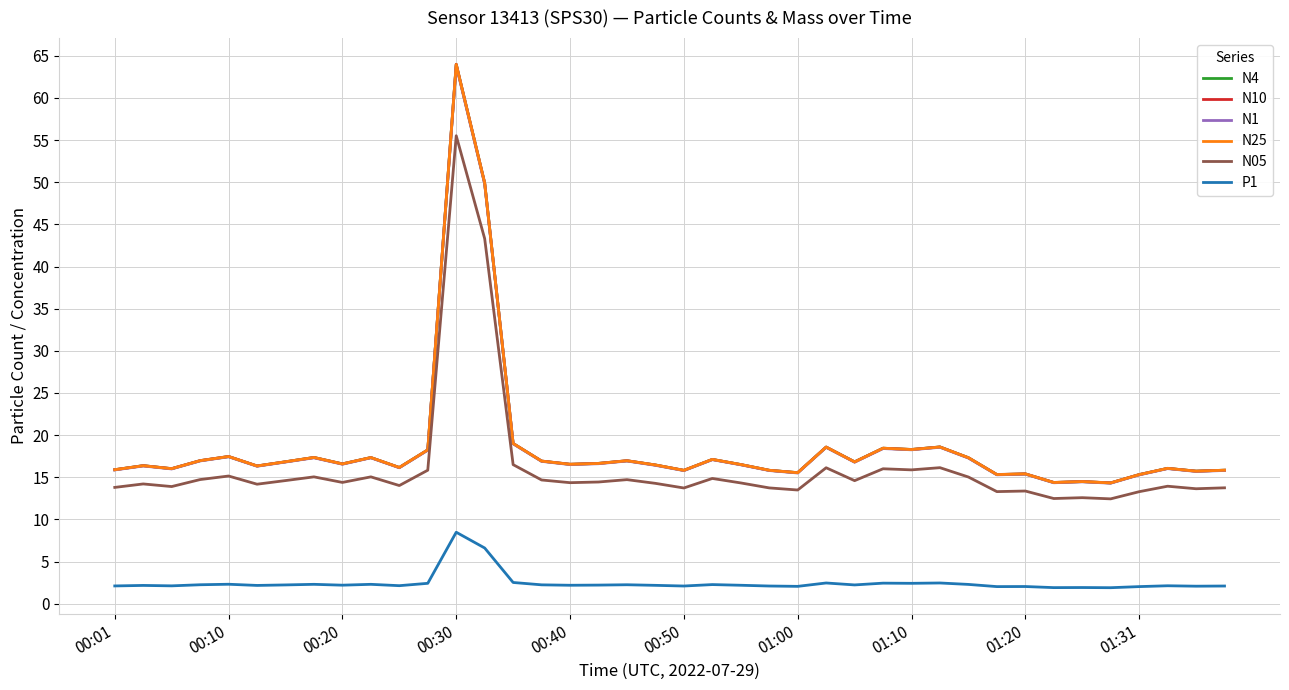

True or false: N1 and N05 cross at least once.

False